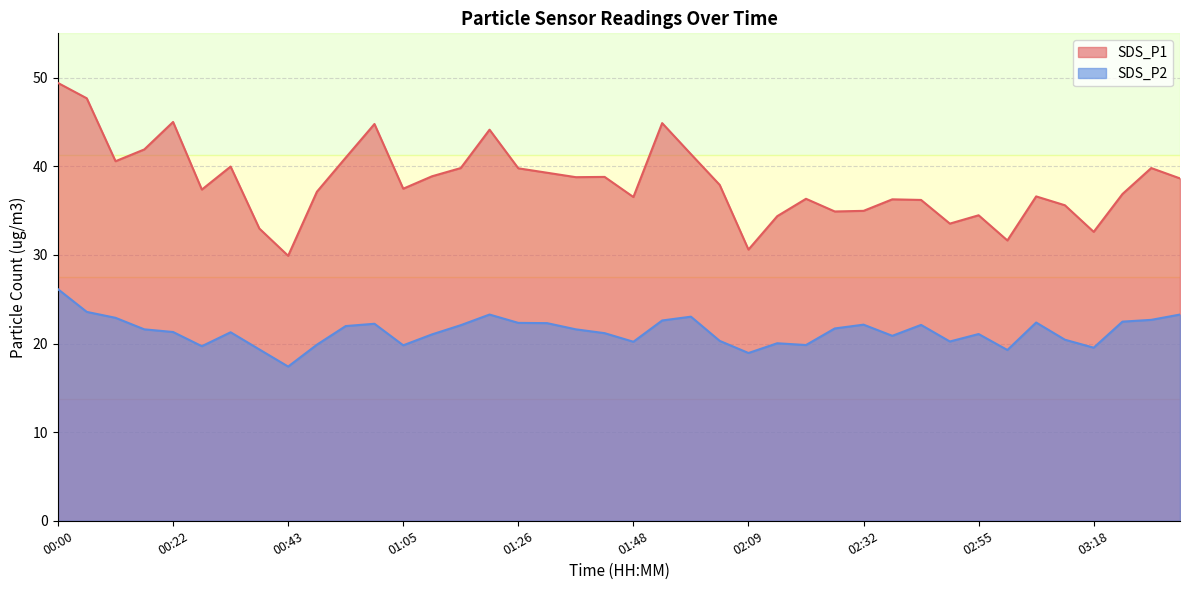

How many data points does each series have?

40